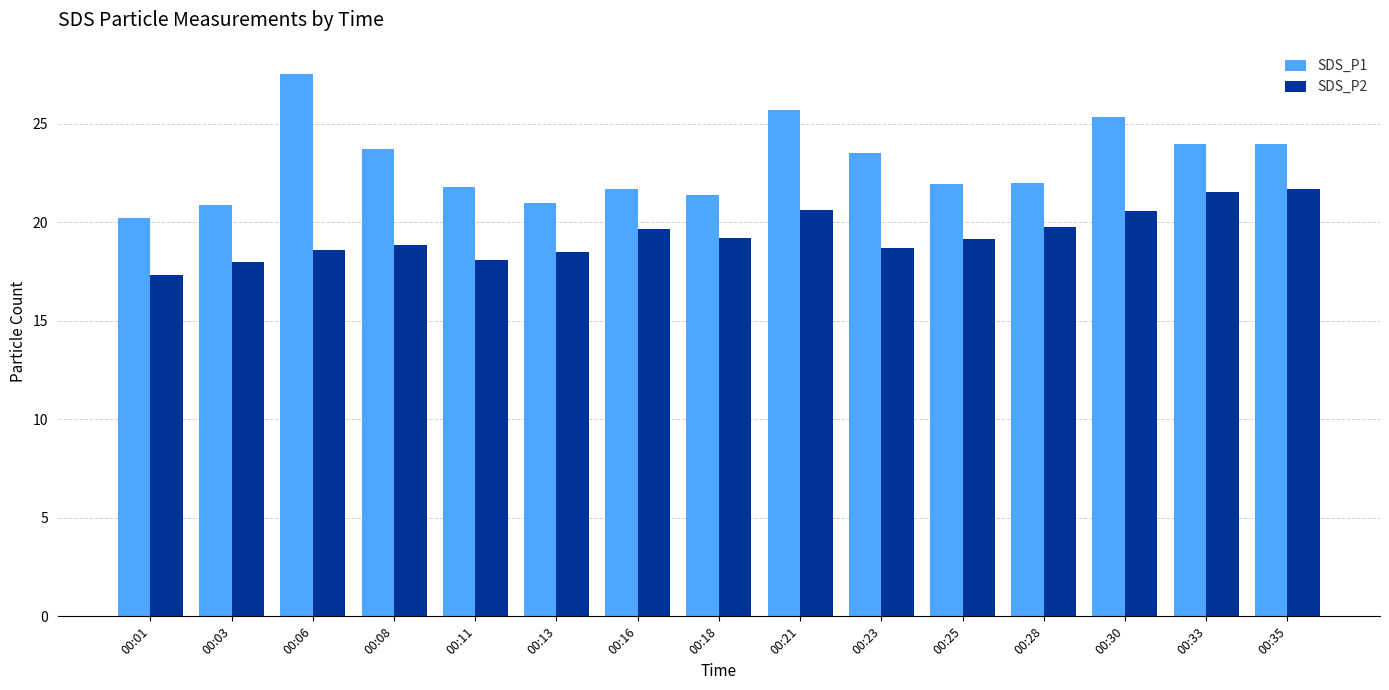

What is the difference between the SDS_P2 values at 00:23 and 00:25?

0.4